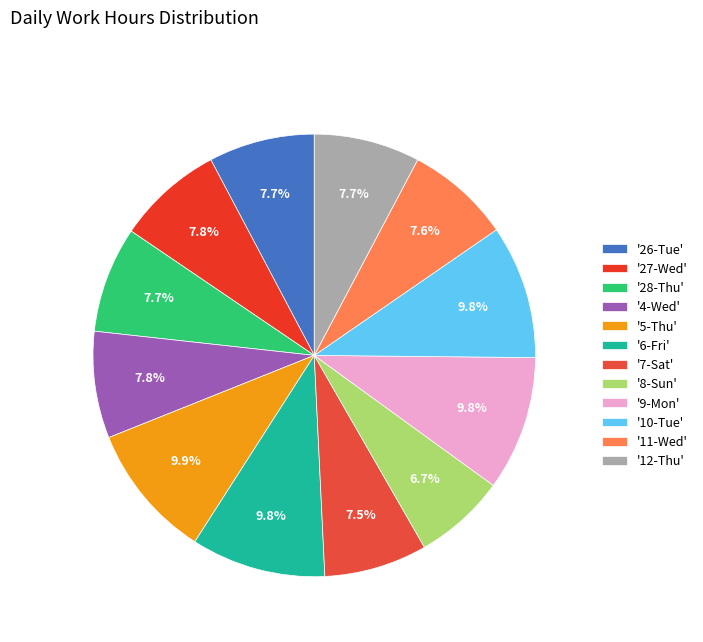

To the nearest percent, what is the average slice percentage?

8%